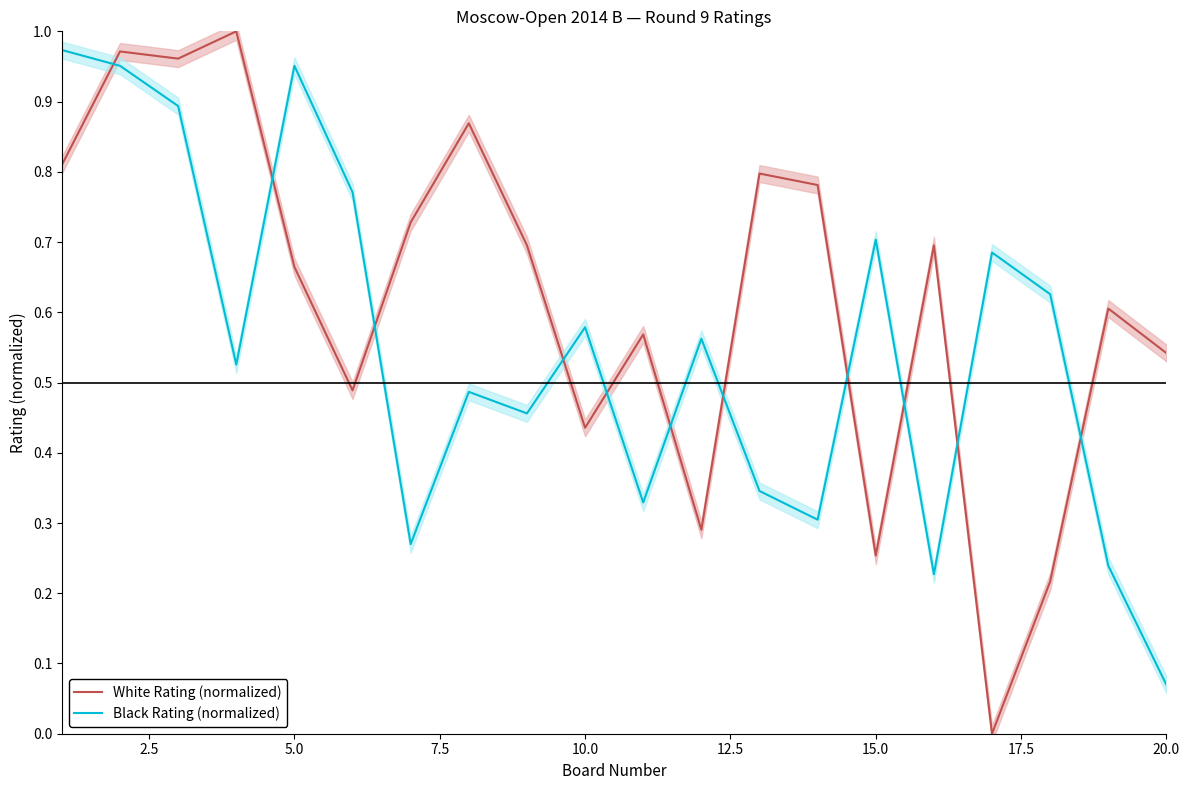

After their last crossing, which series has the higher values: White Rating (normalized) or Black Rating (normalized)?

White Rating (normalized)